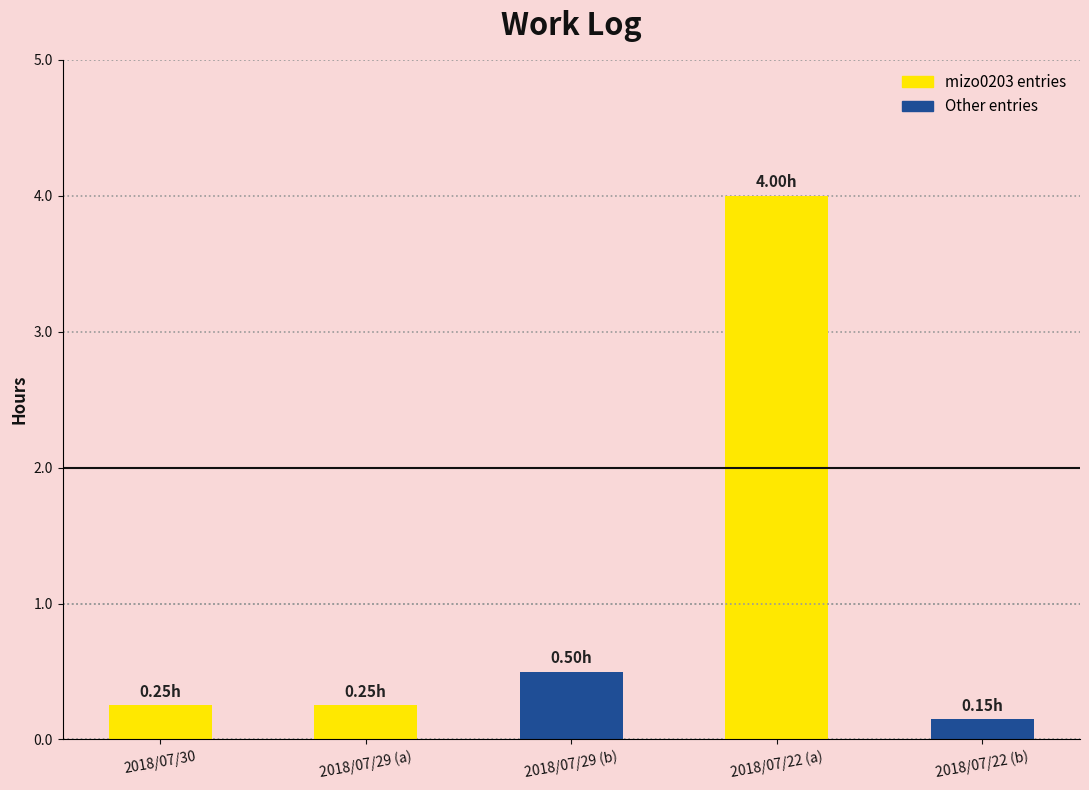

Rank the categories by value from lowest to highest.

2018/07/22 (b), 2018/07/30, 2018/07/29 (a), 2018/07/29 (b), 2018/07/22 (a)